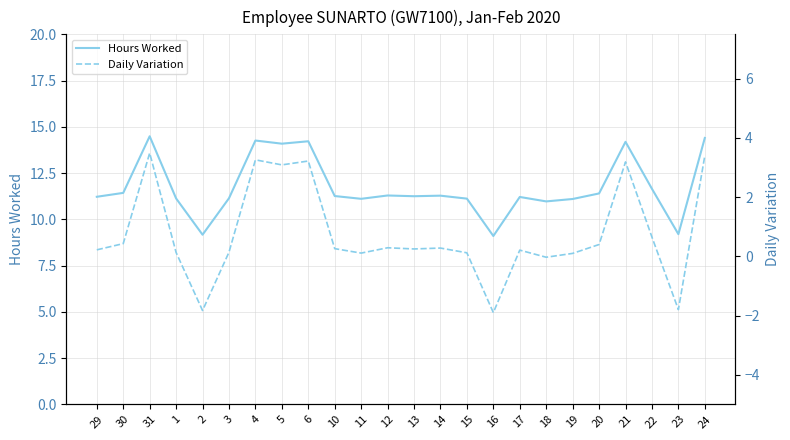

True or false: Daily Variation and Hours Worked intersect in this chart.

False